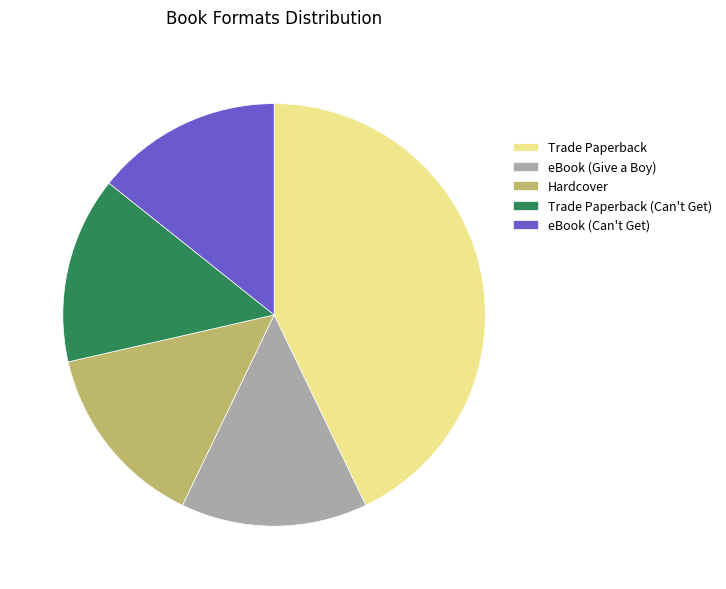

True or false: eBook (Give a Boy) accounts for 7% of the total.

False